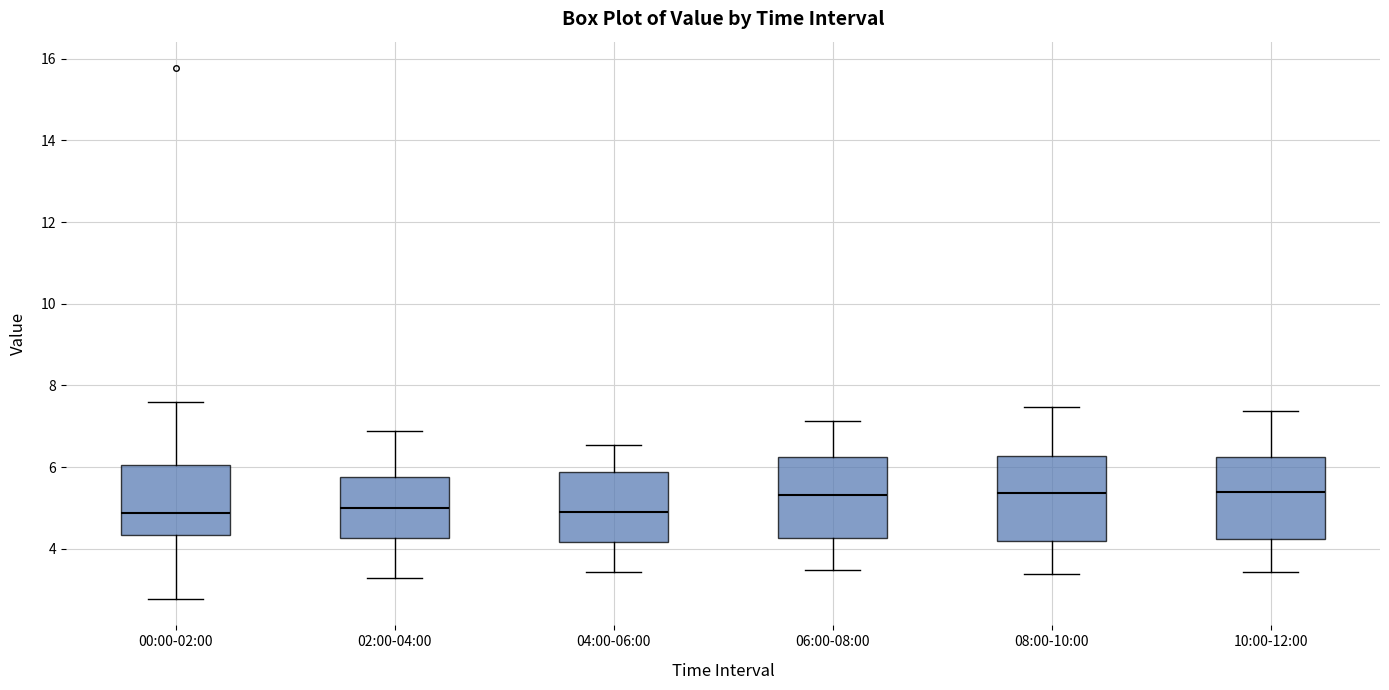

Reading left to right, read every box against the y-axis: the position of its median line, the range the box covers, and the ends of its whiskers. The values are not printed on the chart, so give them approximately, as read against the axis.

00:00-02:00: median 4.8, box 4.4 to 6.0, whiskers 2.8 to 7.6
02:00-04:00: median 5.0, box 4.2 to 5.8, whiskers 3.2 to 6.8
04:00-06:00: median 5.0, box 4.2 to 5.8, whiskers 3.4 to 6.6
06:00-08:00: median 5.4, box 4.2 to 6.2, whiskers 3.4 to 7.2
08:00-10:00: median 5.4, box 4.2 to 6.2, whiskers 3.4 to 7.4
10:00-12:00: median 5.4, box 4.2 to 6.2, whiskers 3.4 to 7.4